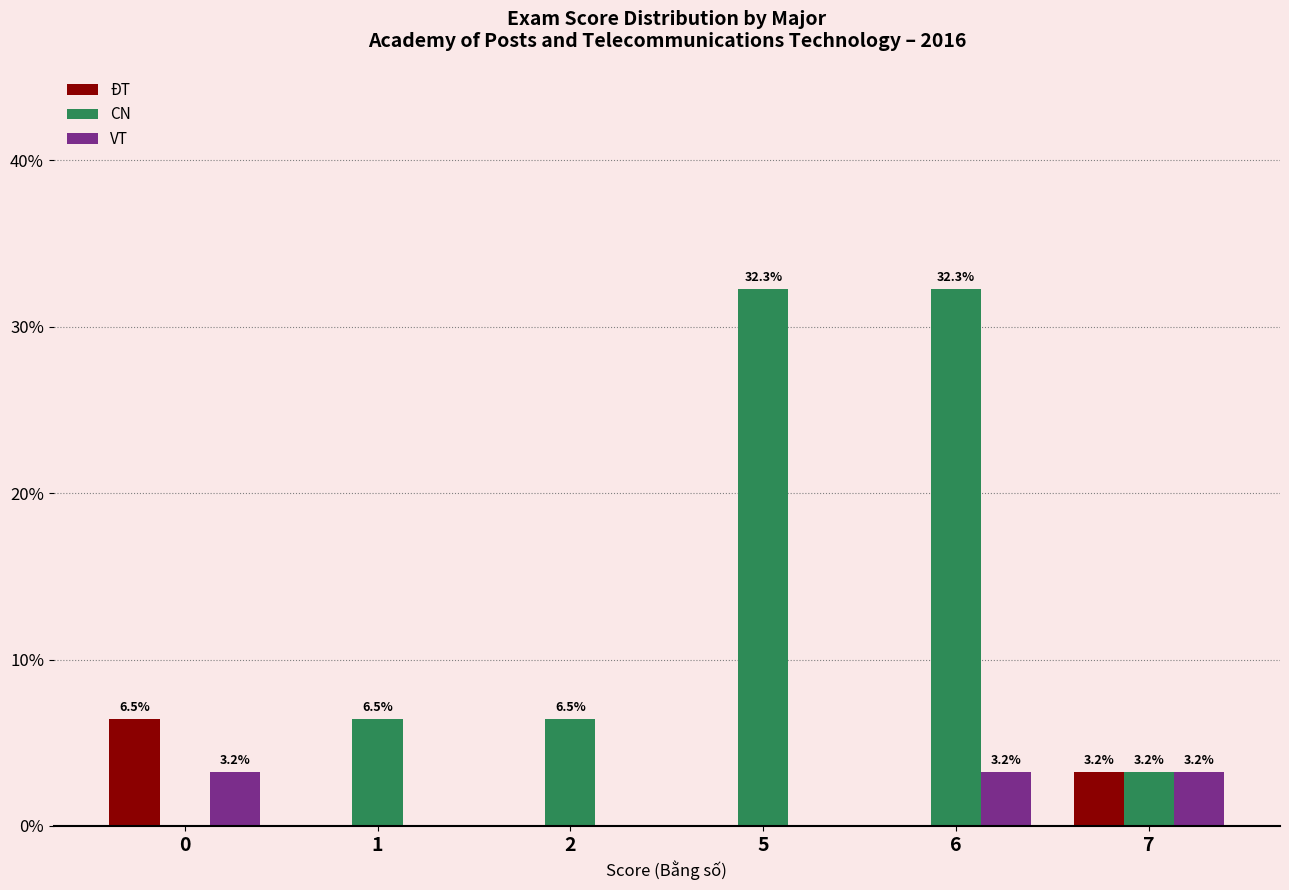

What is the sum of all ĐT values?

9.7